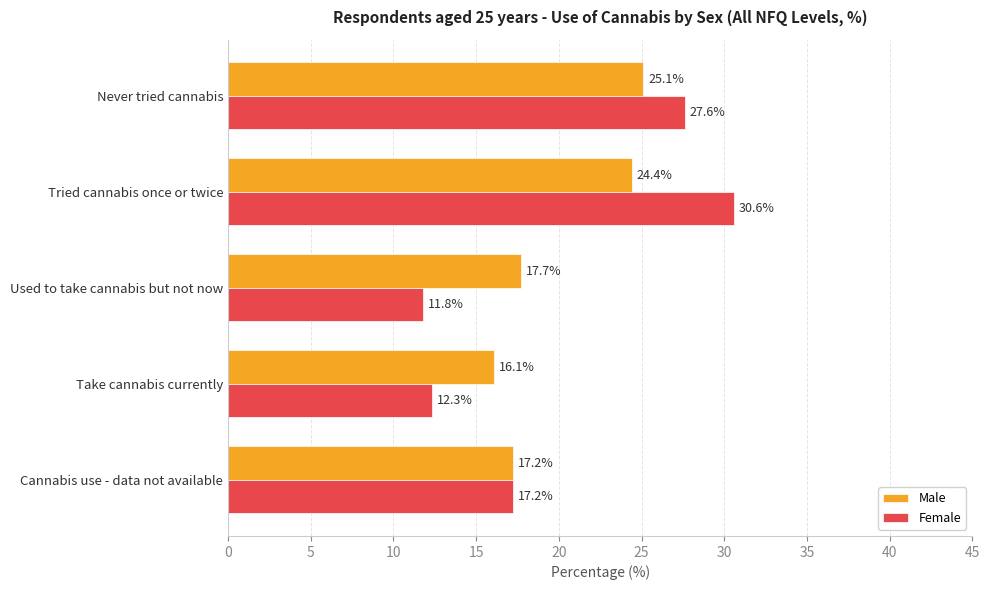

What is the highest value of the Male series?

25.1